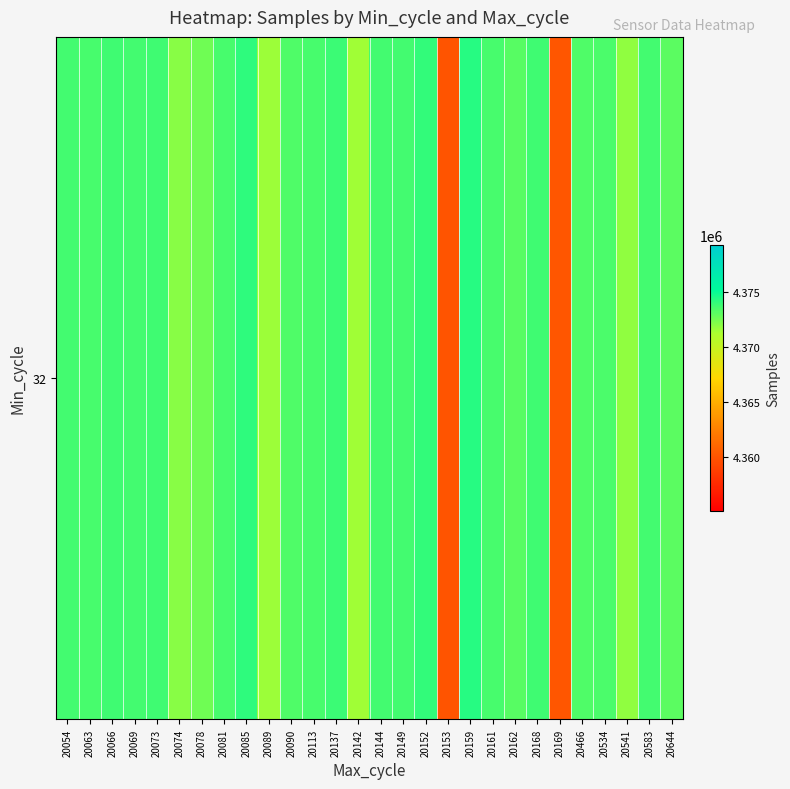

Read the value at 20149.

4373613